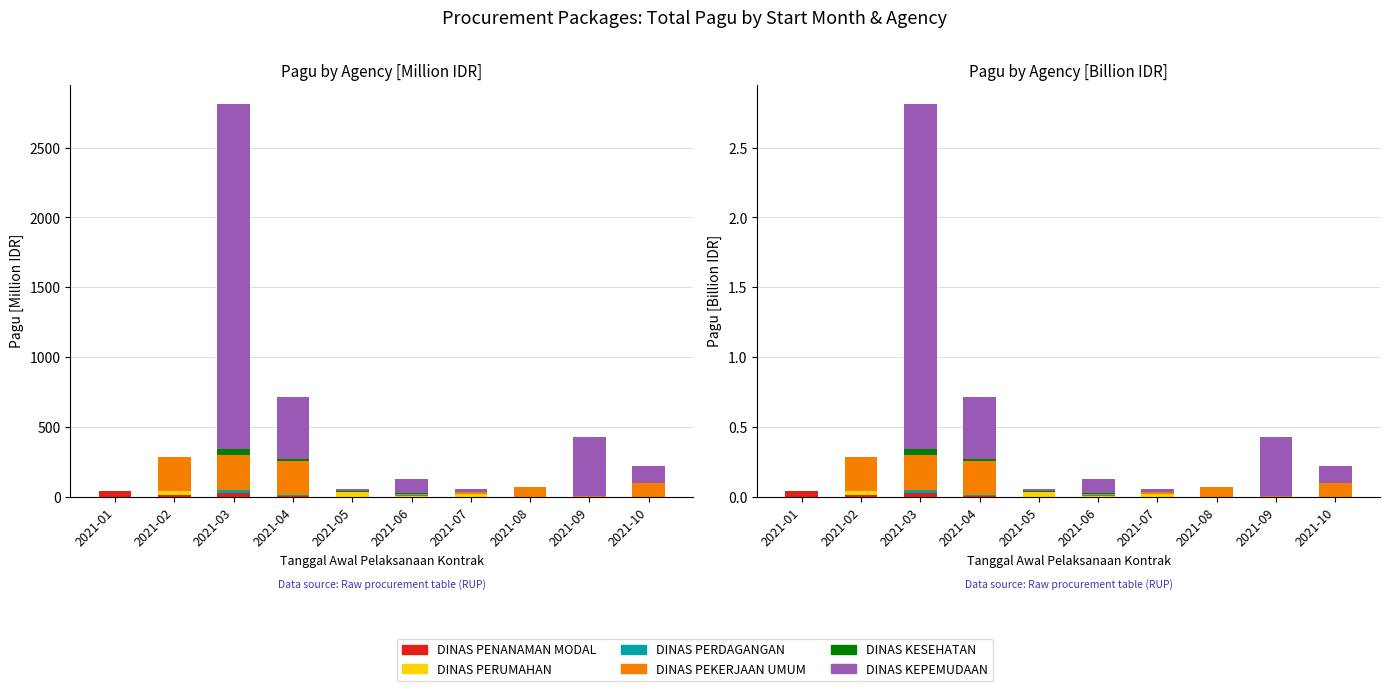

Reading right to left, what are all the values shown in this chart?

DINAS PENANAMAN MODAL: 0.0	0.0	0.0	0.0	0.0	0.0	0.0	0.0	0.0	0.0
DINAS PERUMAHAN: 0.0	0.0	0.0	0.0	0.0	0.0	0.0	0.0	0.0	0.0
DINAS PERDAGANGAN: 0.0	0.0	0.0	0.0	0.0	0.0	0.0	0.0	0.0	0.0
DINAS PEKERJAAN UMUM: 0.1	0.0	0.1	0.0	0.0	0.0	0.2	0.2	0.2	0.0
DINAS KESEHATAN: 0.0	0.0	0.0	0.0	0.0	0.0	0.0	0.0	0.0	0.0
DINAS KEPEMUDAAN: 0.1	0.4	0.0	0.0	0.1	0.0	0.4	2.5	0.0	0.0